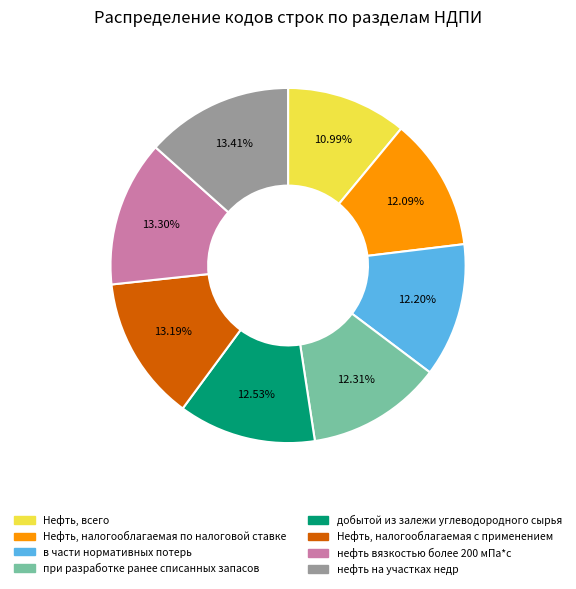

To the nearest percent, what is the difference between the largest and smallest slice percentages?

2%